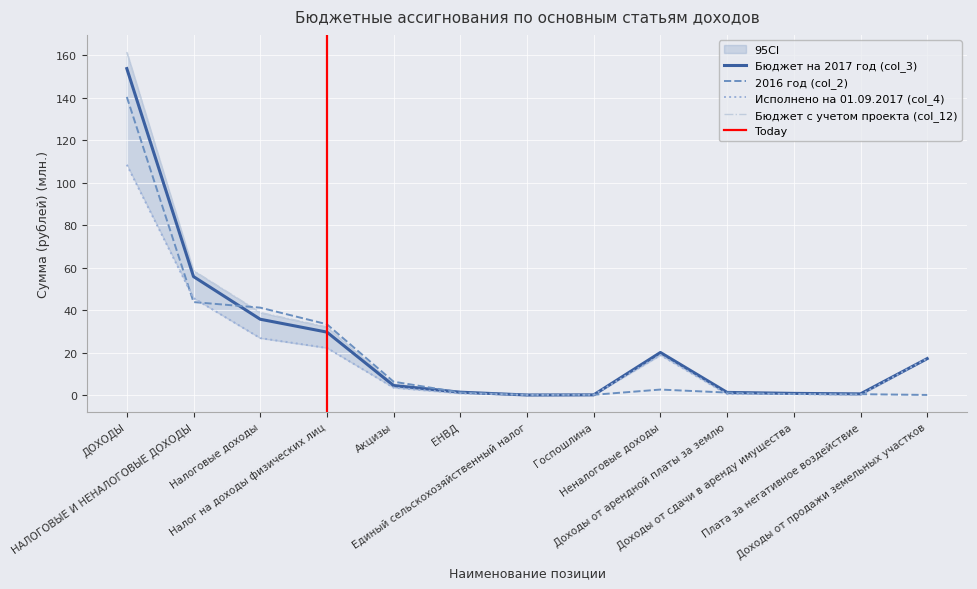

Which series changed the most between ЕНВД and Доходы от сдачи в аренду имущества?

2016 год (col_2)